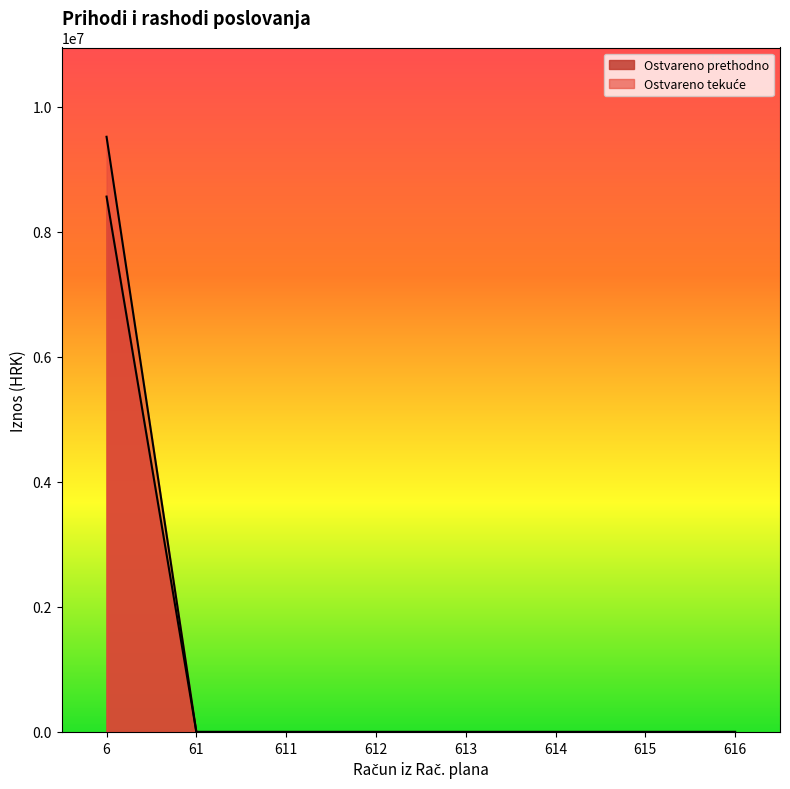

True or false: Ostvareno prethodno has a value of 0.0 at 613.

True